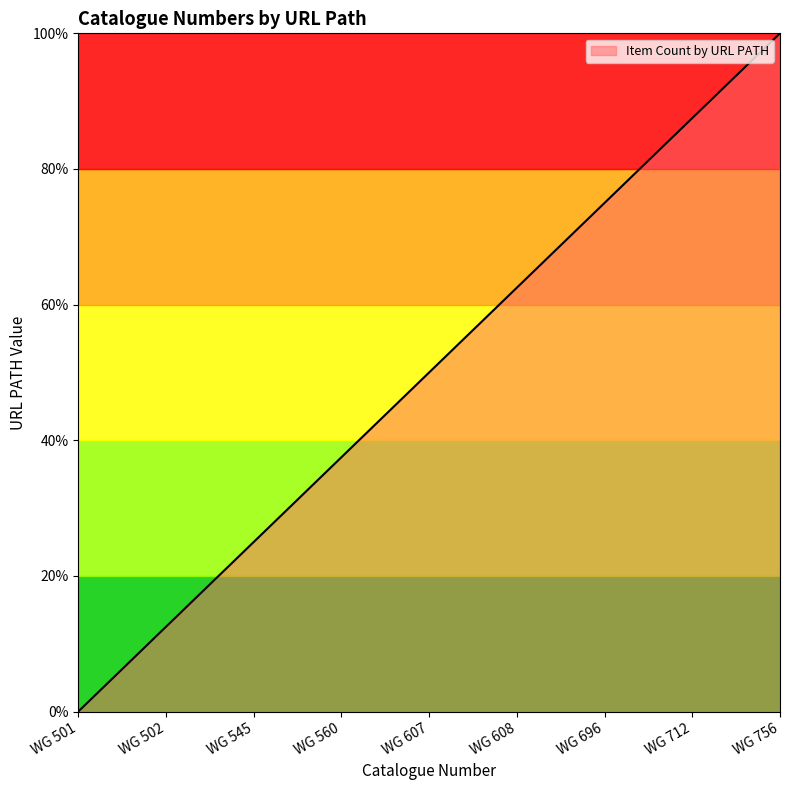

Reading left to right, list all the values displayed in this chart.

WG 501=0.0	WG 502=12.5	WG 545=25.0	WG 560=37.5	WG 607=50.0	WG 608=62.5	WG 696=75.0	WG 712=87.5	WG 756=100.0